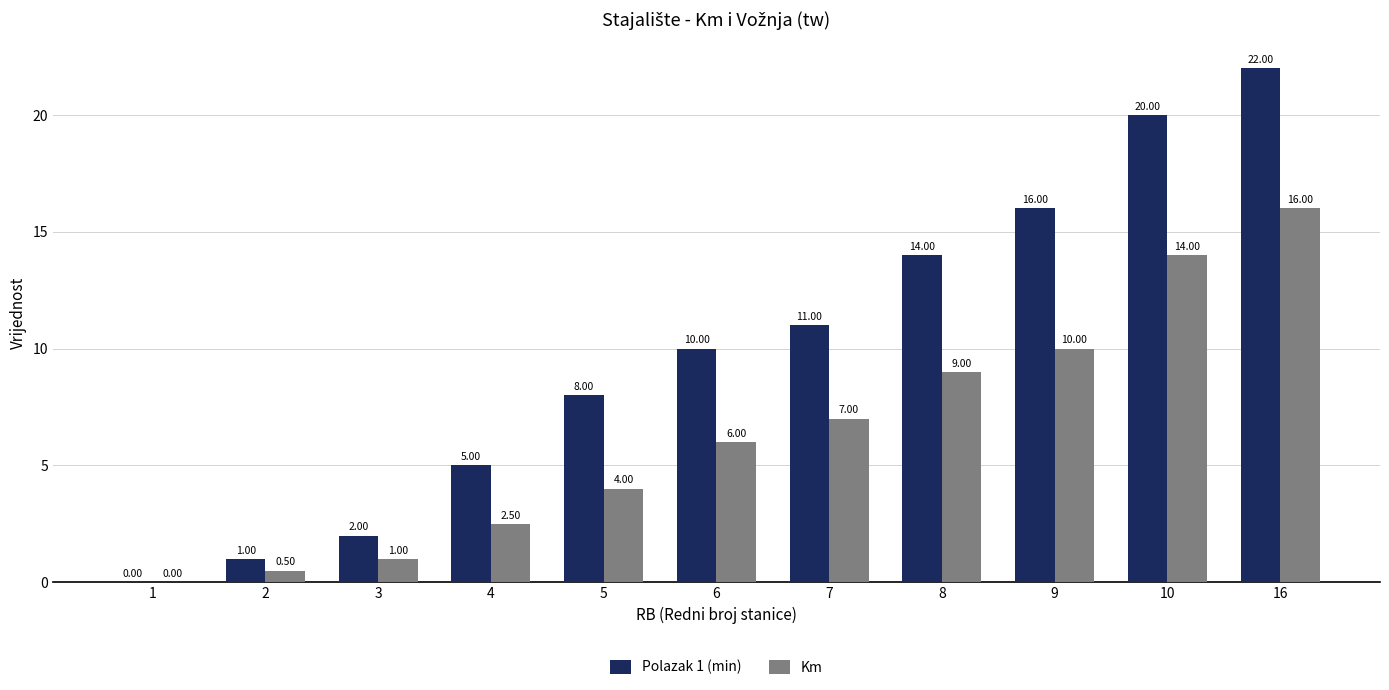

What is the difference between the Km values at 6 and 10?

8.0